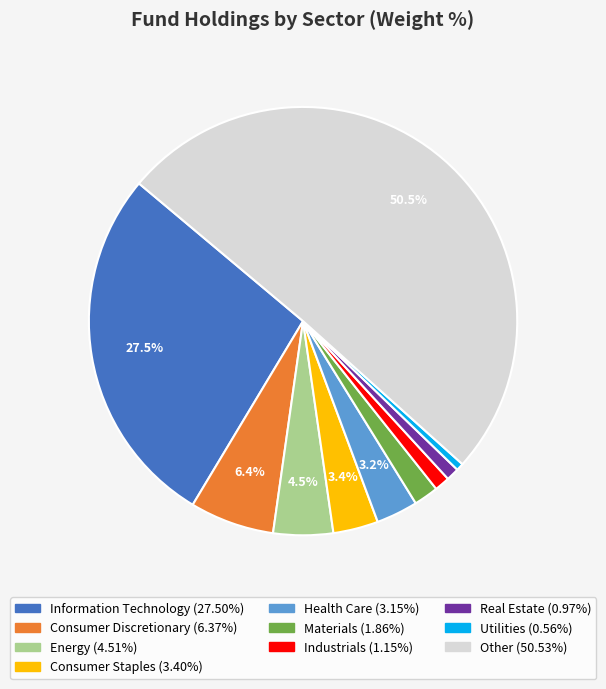

Is it true that Consumer Staples is 3% of the pie?

True